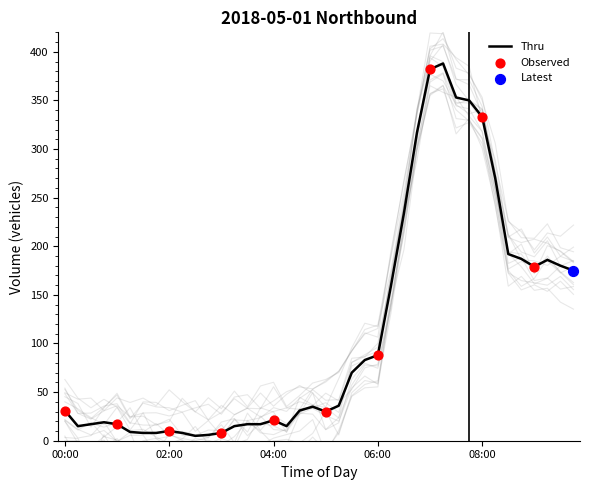

Approximately how many times larger is the value at 06:00 compared to 05:45?

1.1